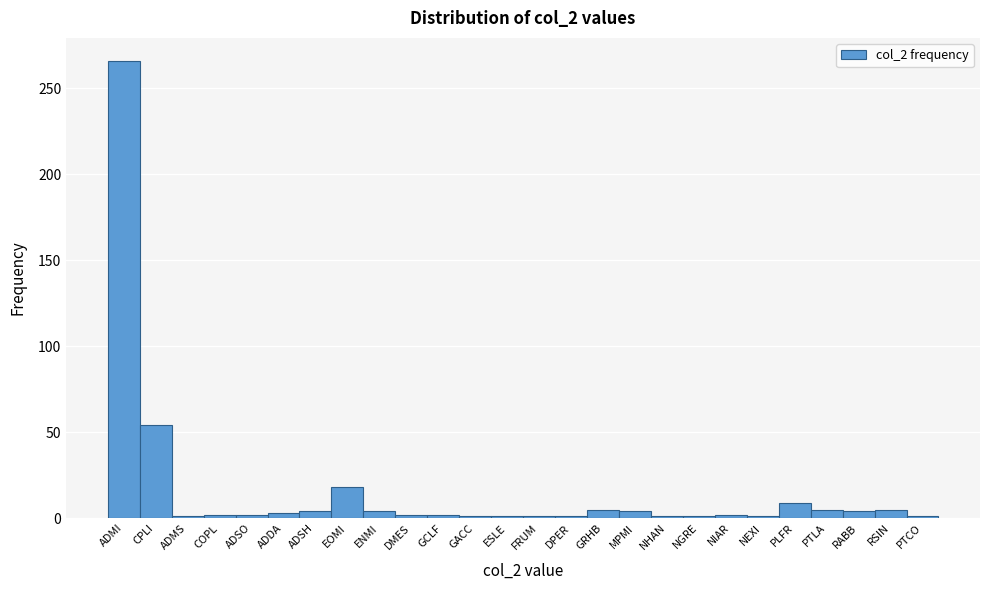

What is the greatest value displayed?

266